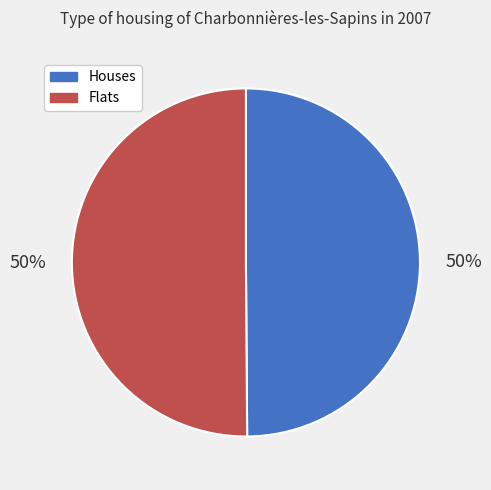

Combined, do Houses and Flats account for over 50%?

Yes